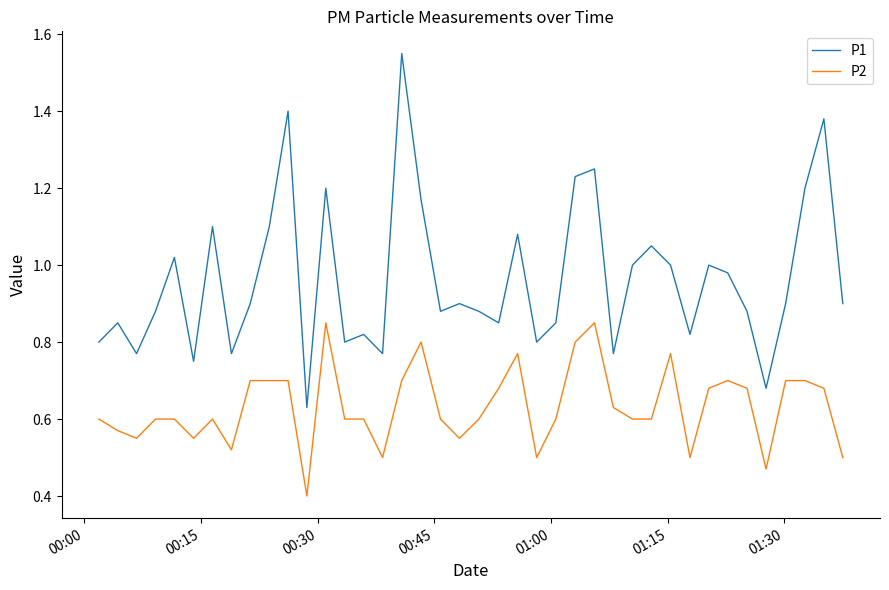

True or false: P2 and P1 intersect in this chart.

False